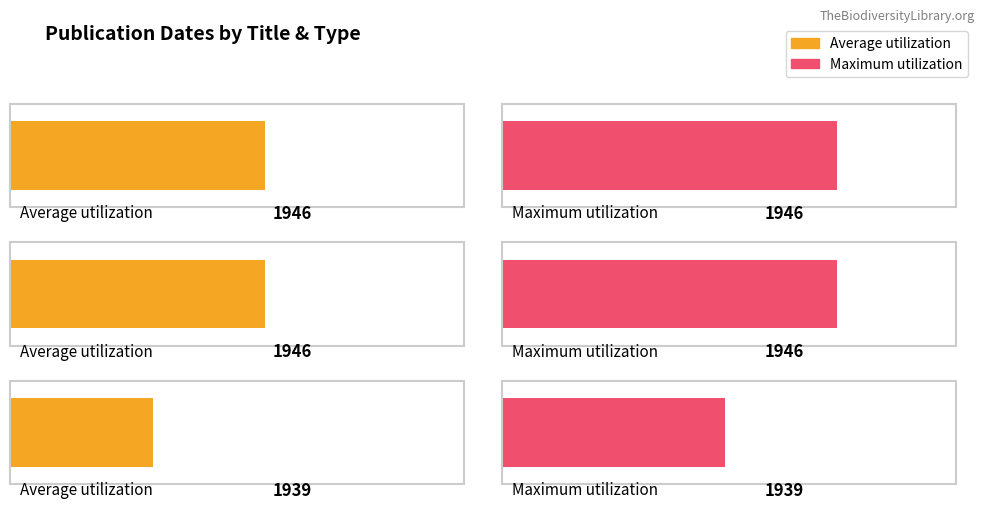

What is the sum of all Average utilization values?

5831